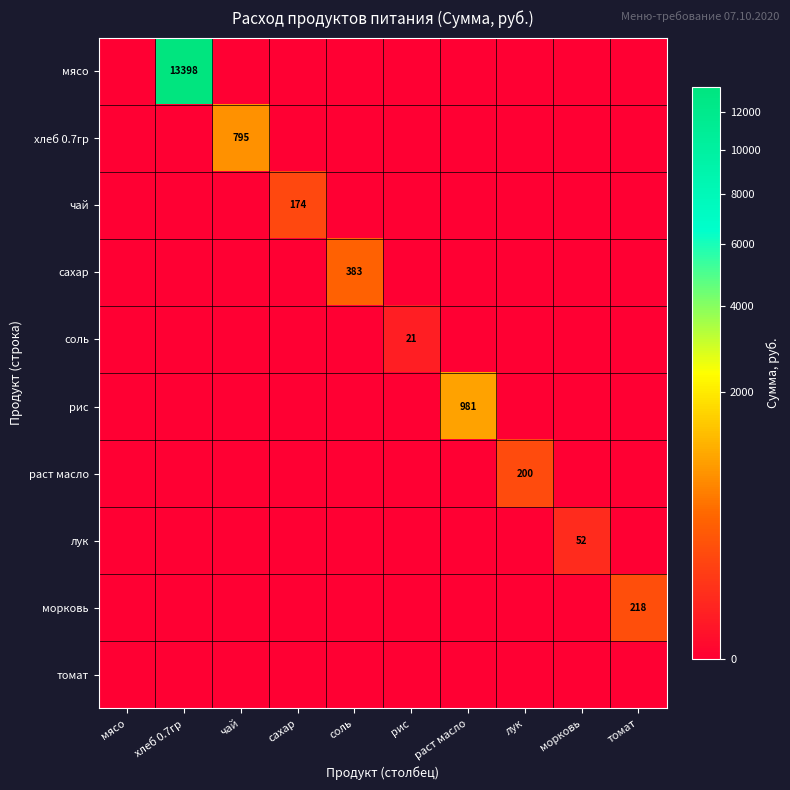

Is the value of морковь at томат greater than the value of хлеб 0.7гр at морковь?

Yes